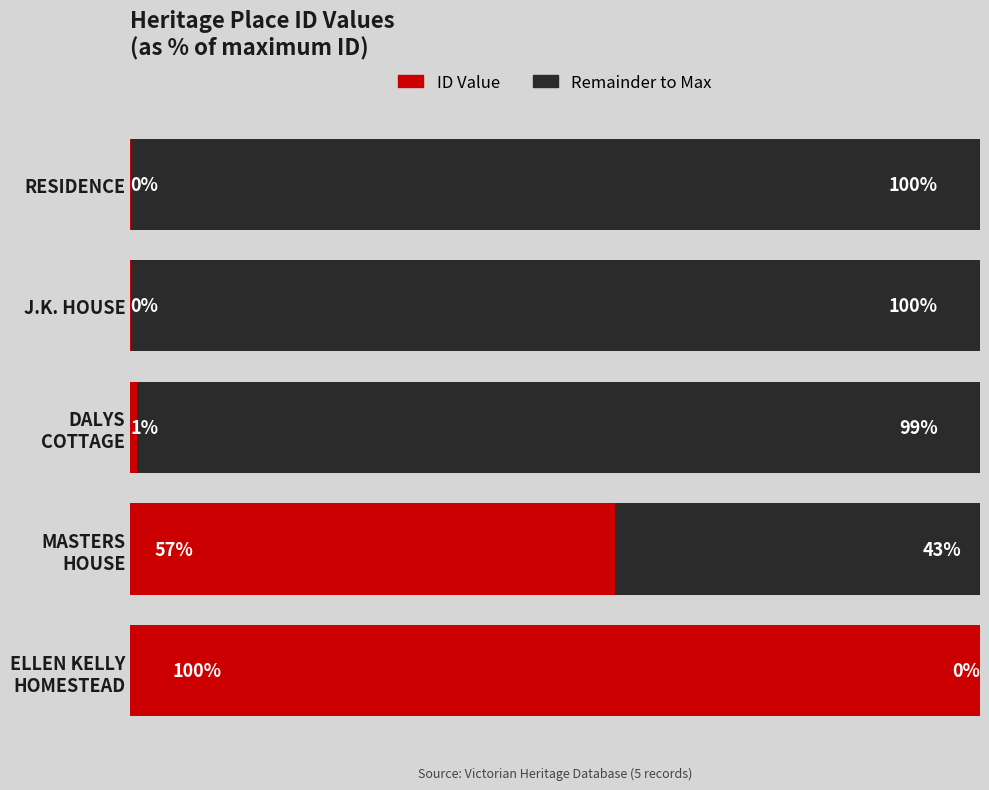

Which series has the largest total across all categories?

Remainder to Max